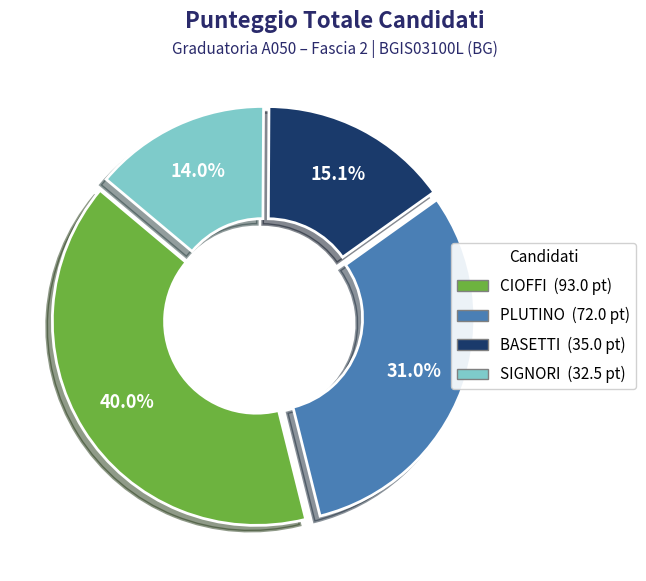

To the nearest percent, what is the combined percentage of PLUTINO and BASETTI?

46%